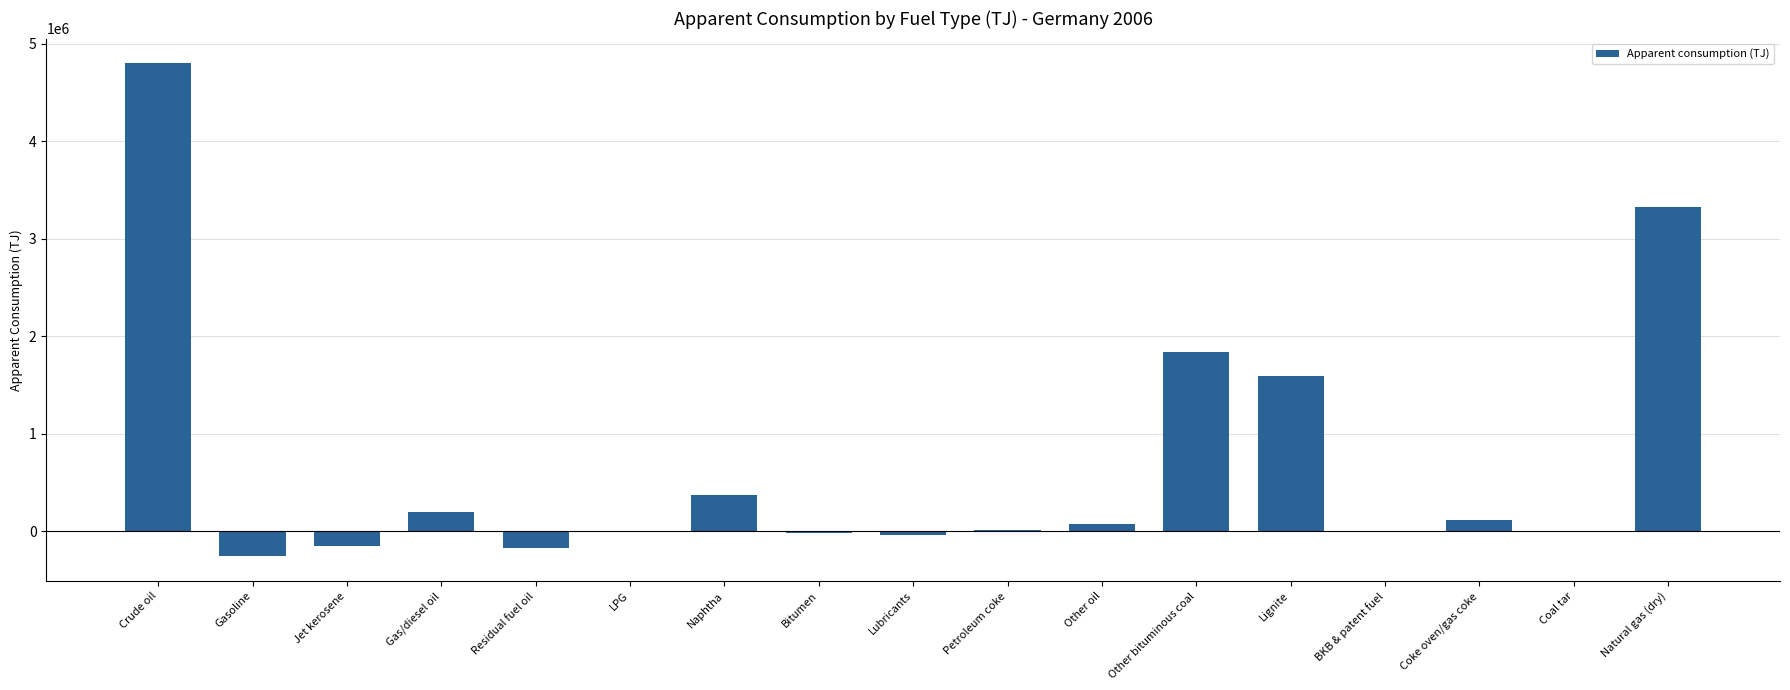

Which has a higher value, Crude oil or Gasoline?

Crude oil